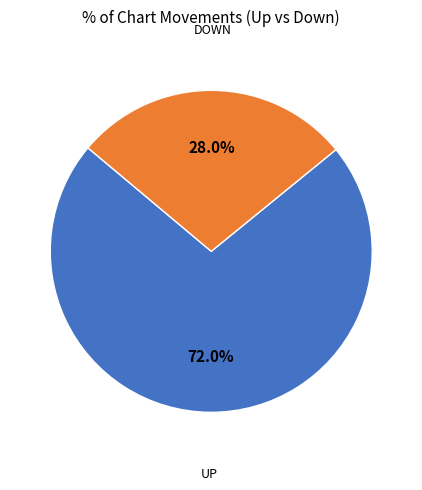

Is there a majority slice in this chart?

Yes